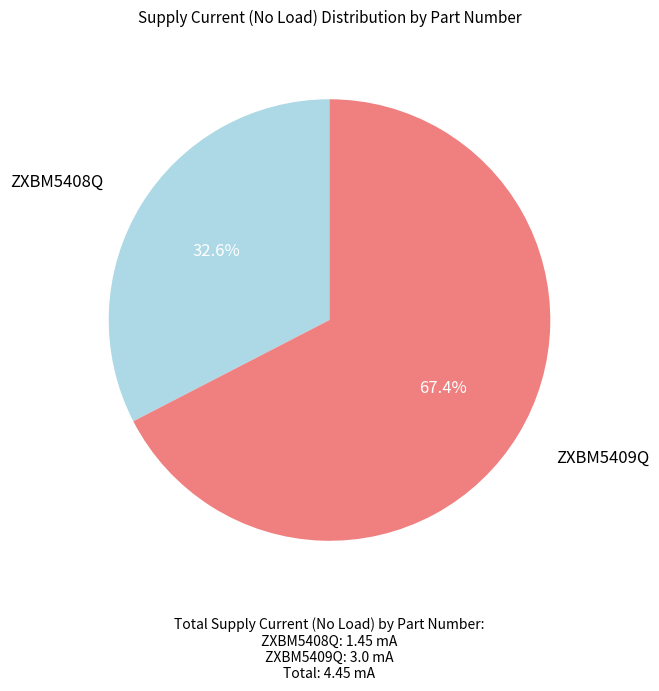

To the nearest percent, what is the difference between the largest and smallest slice percentages?

35%